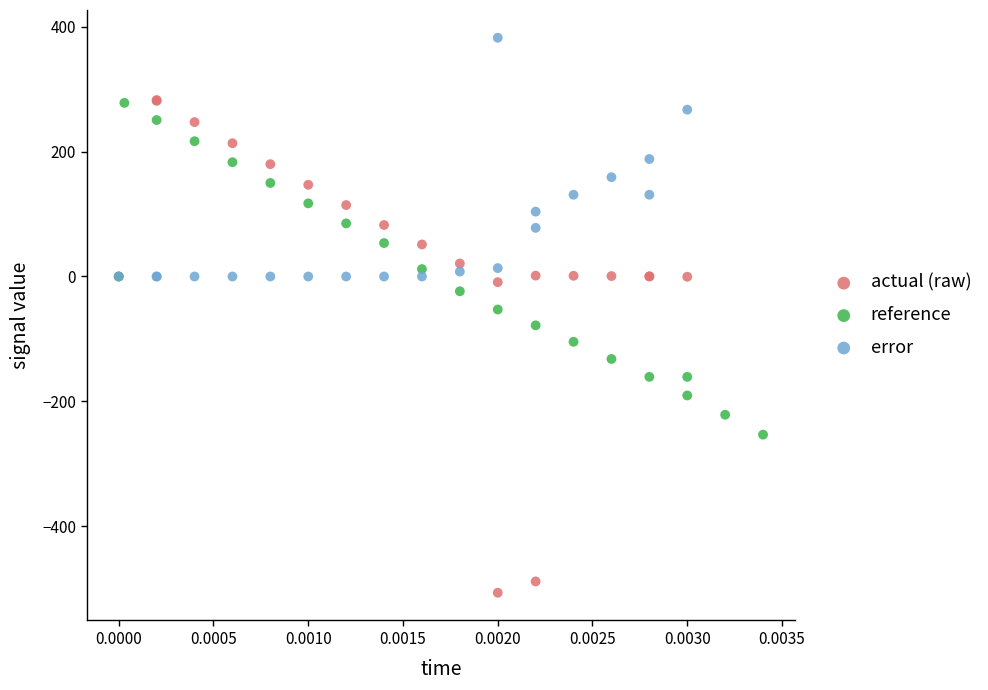

Which series reaches the maximum Y coordinate?

error